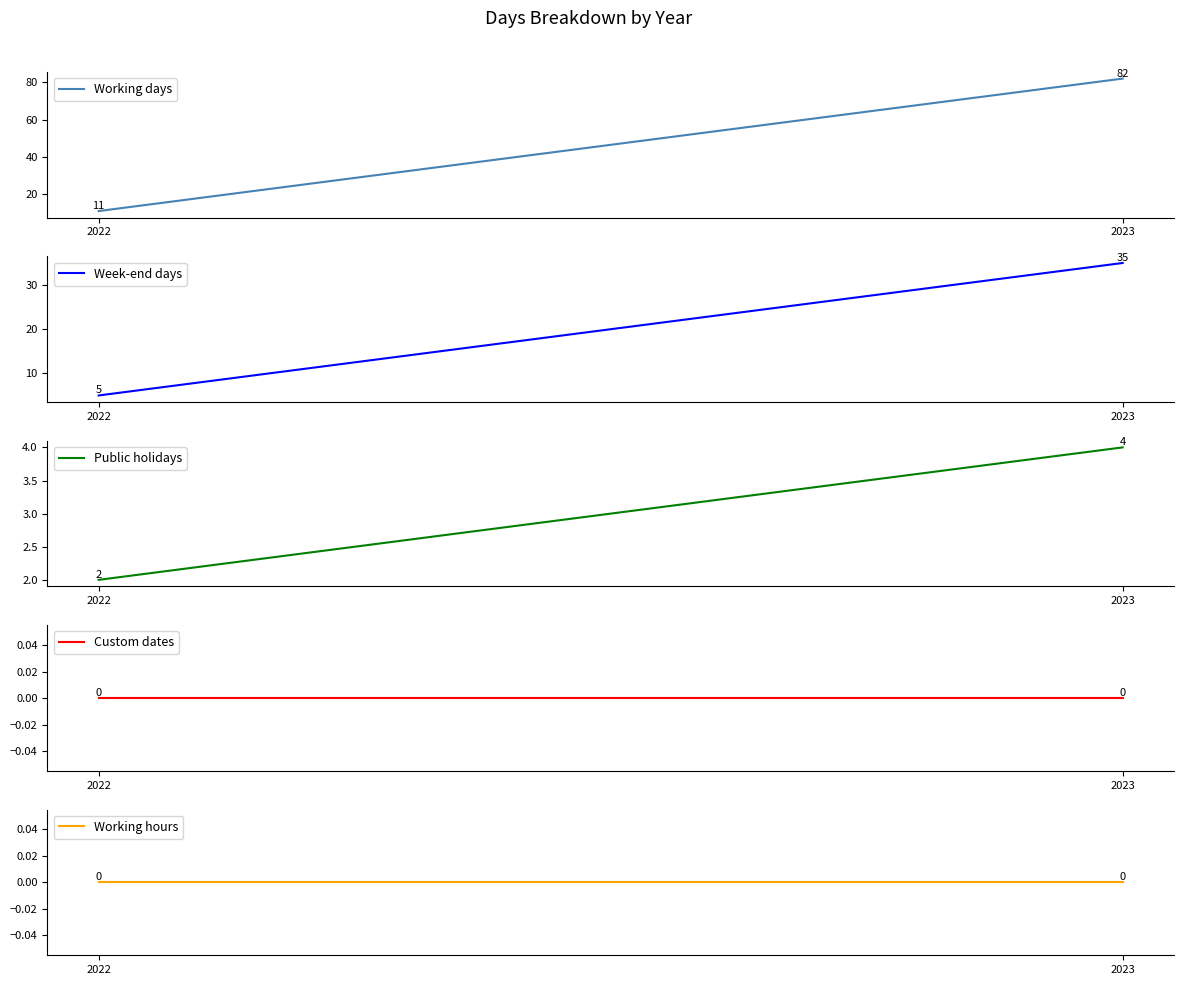

Rank the series at 2023 from lowest to highest value.

Custom dates, Working hours, Public holidays, Week-end days, Working days